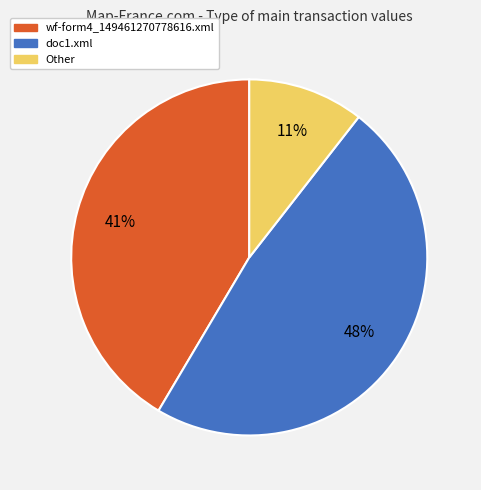

Which category has the biggest portion of the pie?

doc1.xml